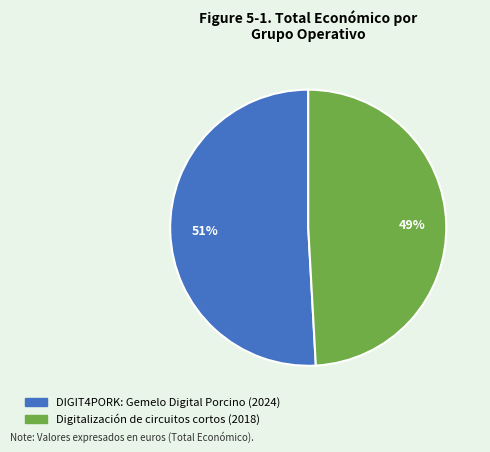

To the nearest percent, what is the difference between the largest and smallest slice percentages?

2%